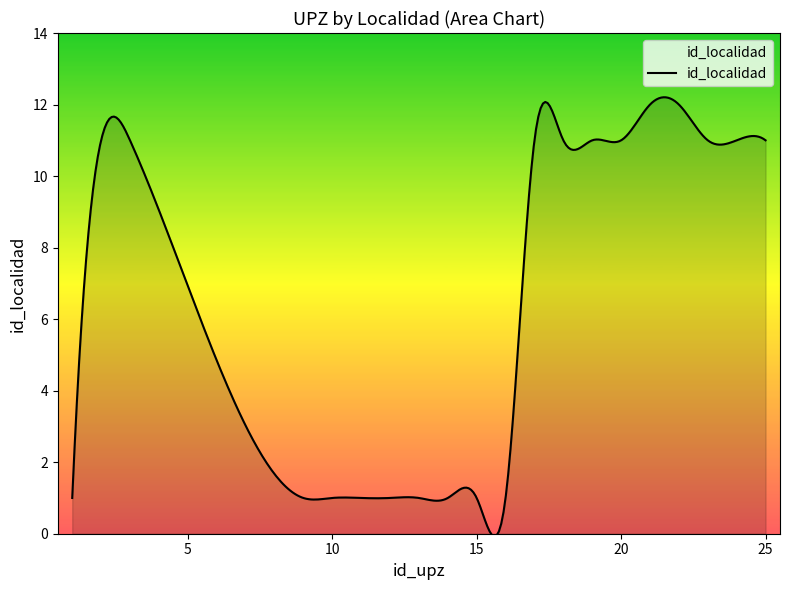

What is the maximum value shown in the chart?

12.2